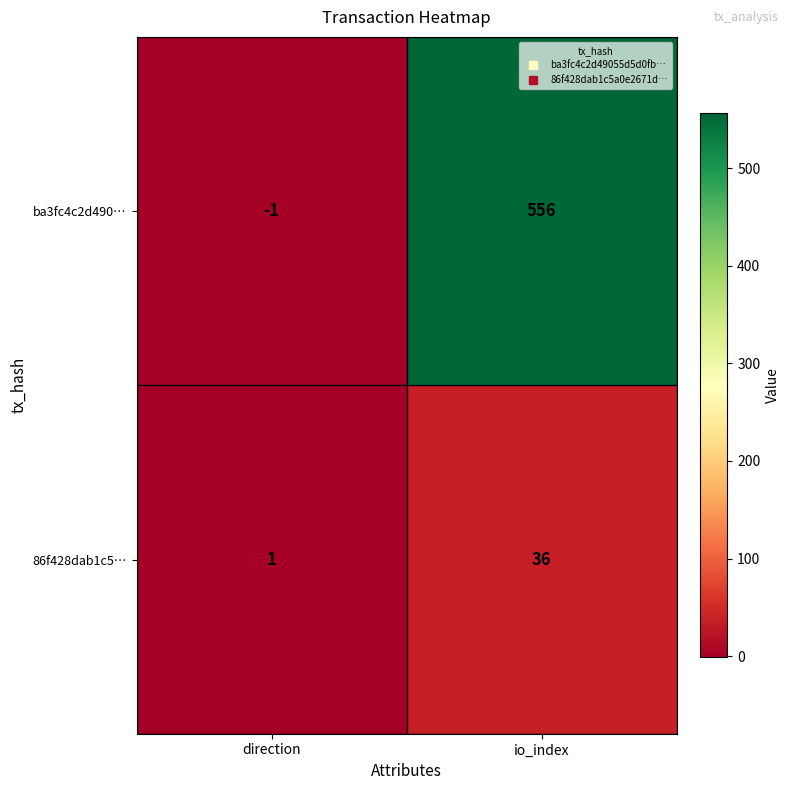

What is the difference between the highest and lowest values at direction?

2